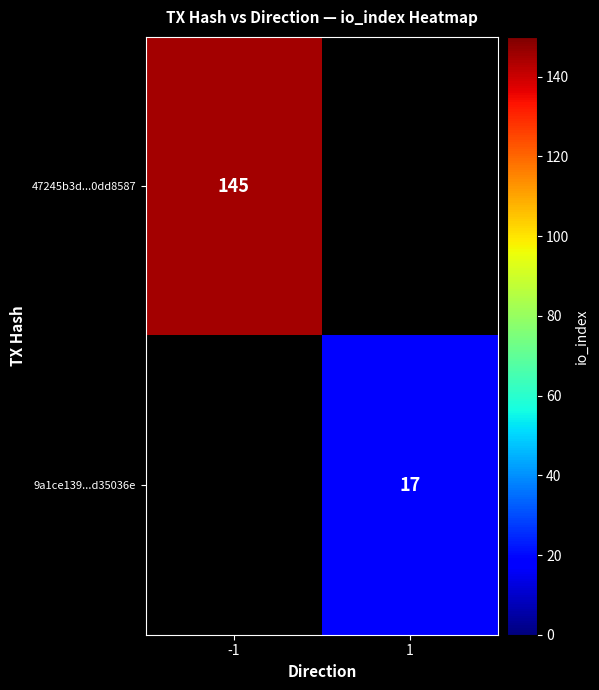

At how many categories does at least one series exceed 19?

1